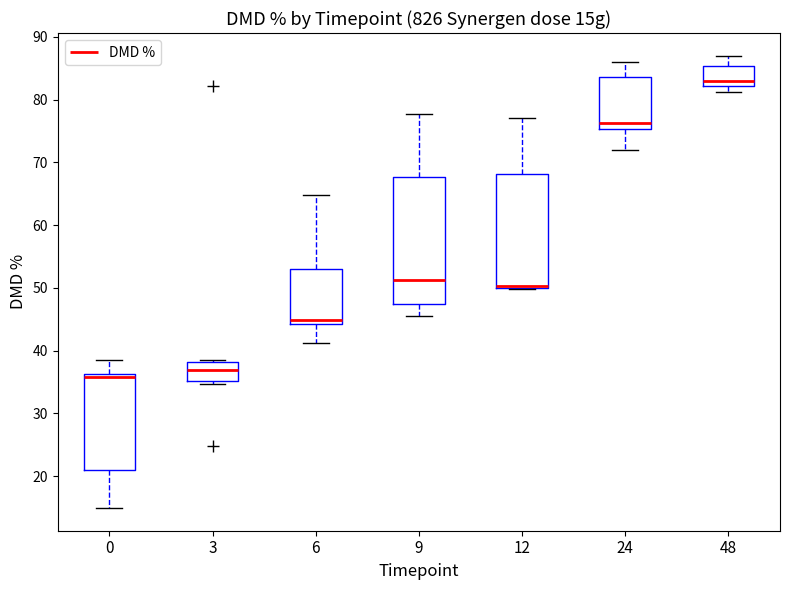

Reading left to right, transcribe this box plot: for each box, give where its median line is, the range the box spans, and where its two whiskers end, as read against the y-axis. The values are not printed on the chart, so give them approximately, as read against the axis.

0: median 36 (just below the box's upper edge), box 21 to 36, whiskers 15 to 38
3: median 37, box 35 to 38, whiskers 35 (just below the box's lower edge) to 38 (just above the box's upper edge)
6: median 45, box 44 to 53, whiskers 41 to 65
9: median 51, box 47 to 68, whiskers 46 to 78
12: median 50 (drawn on the box's lower edge), box 50 to 68, whiskers 50 to 77
24: median 76, box 75 to 84, whiskers 72 to 86
48: median 83, box 82 to 85, whiskers 81 to 87